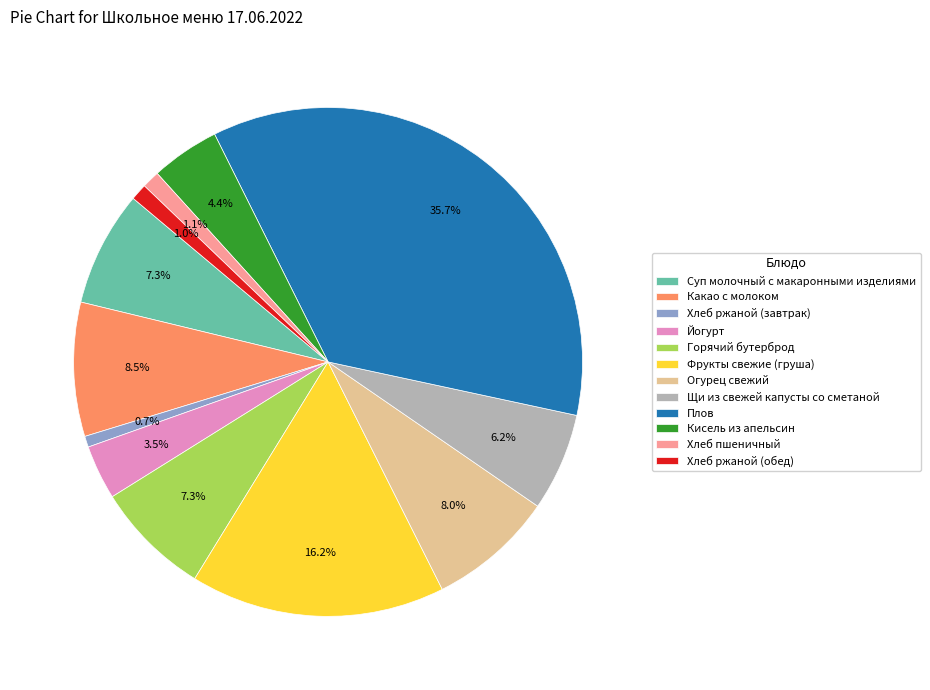

True or false: Какао с молоком accounts for 14% of the total.

False